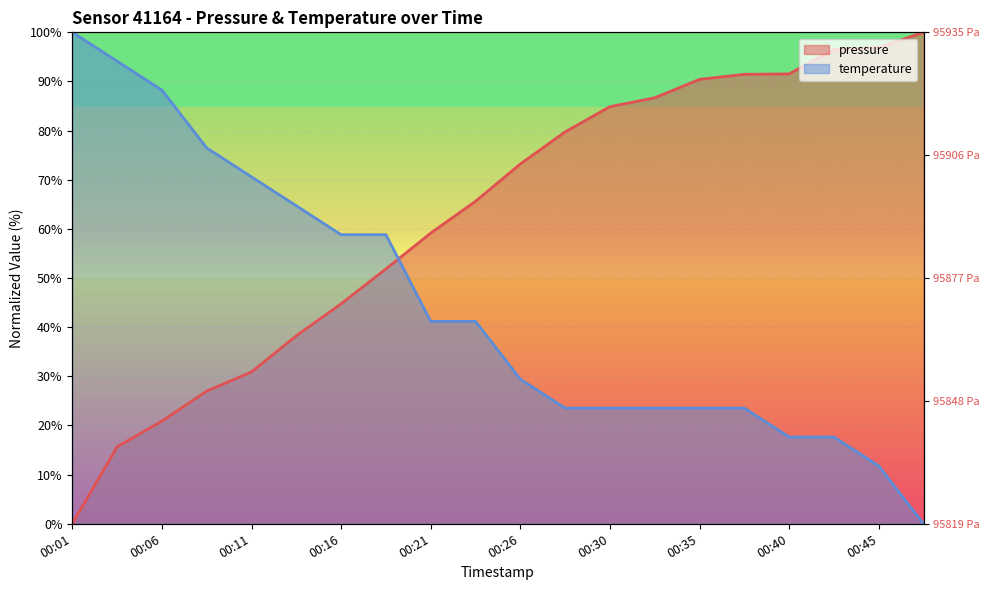

Which has a higher value, 00:40 or 00:35?

00:40